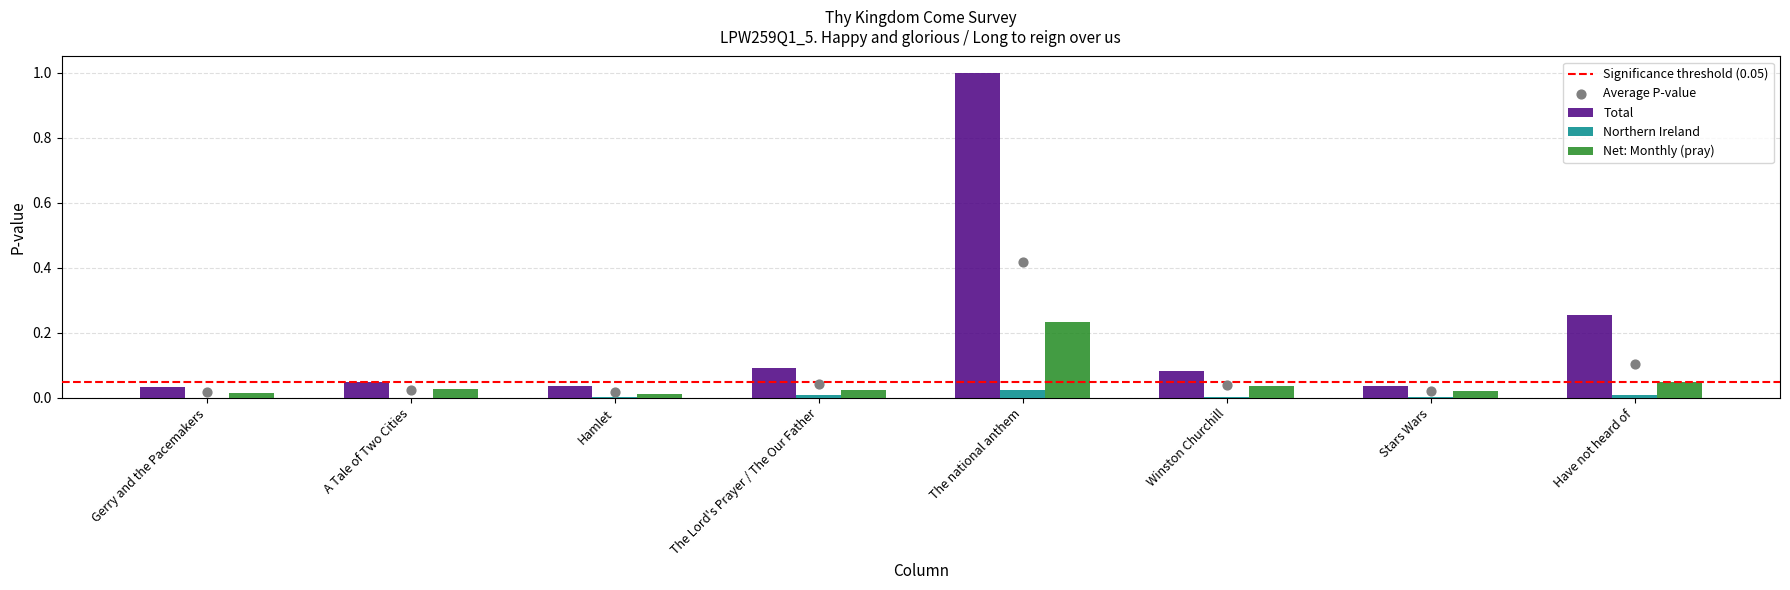

Which series reaches the minimum Y coordinate?

Northern Ireland